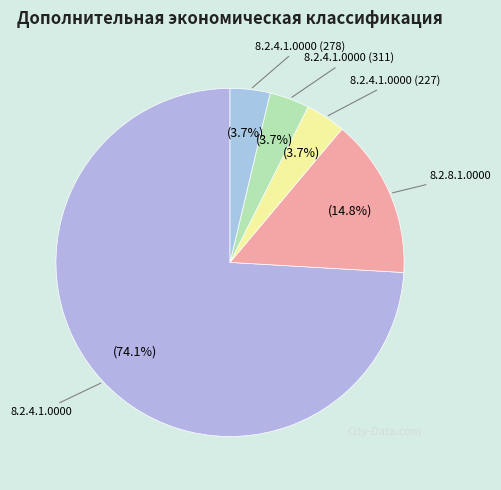

To the nearest percent, what is the average slice percentage?

20%